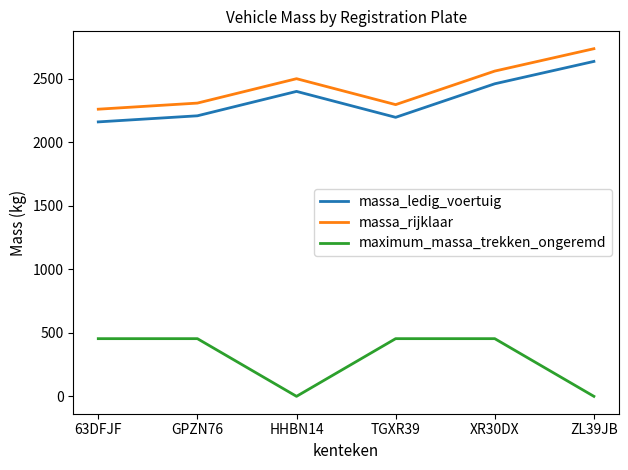

Rank the series at HHBN14 from highest to lowest value.

massa_rijklaar, massa_ledig_voertuig, maximum_massa_trekken_ongeremd